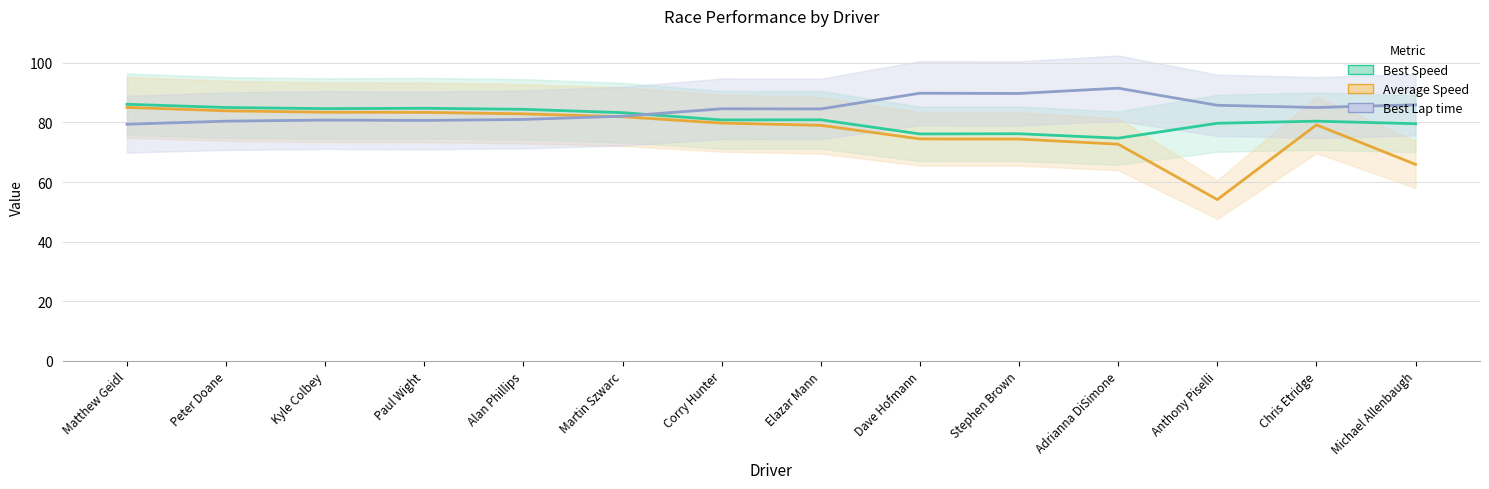

What is the sum of the Best Lap time values at Adrianna DiSimone and Michael Allenbaugh?

177.5